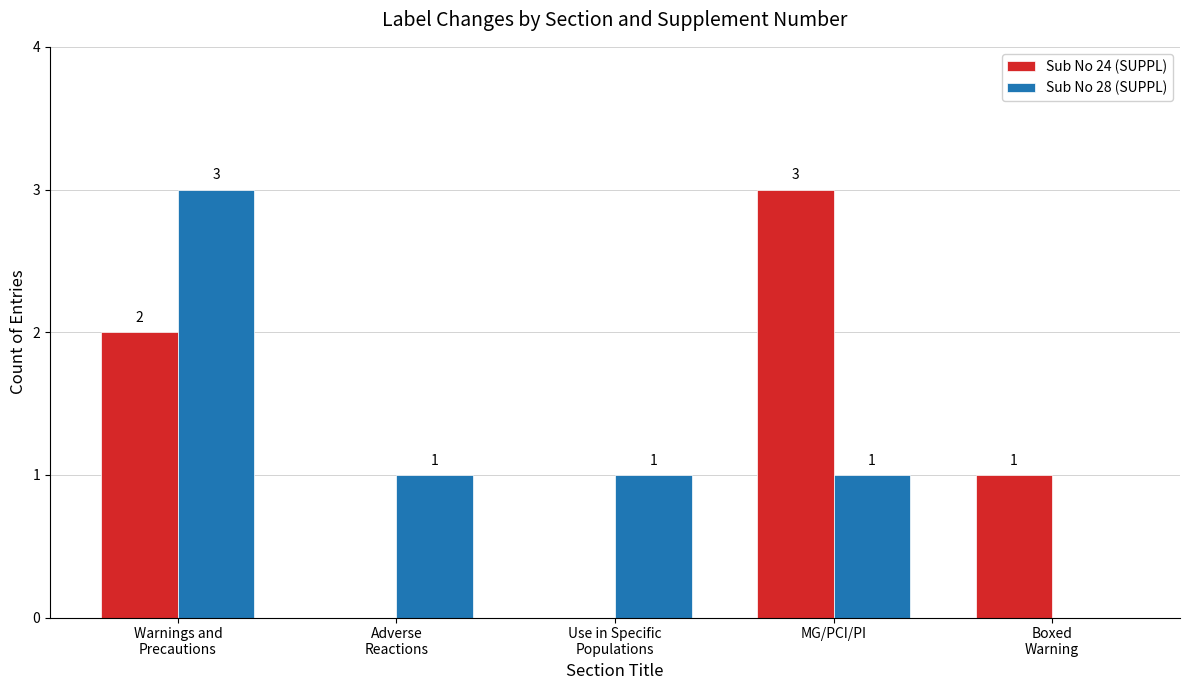

What is the greatest value displayed?

3